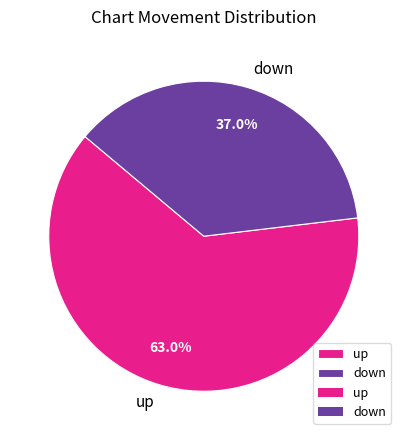

Count the number of slices in the pie.

2